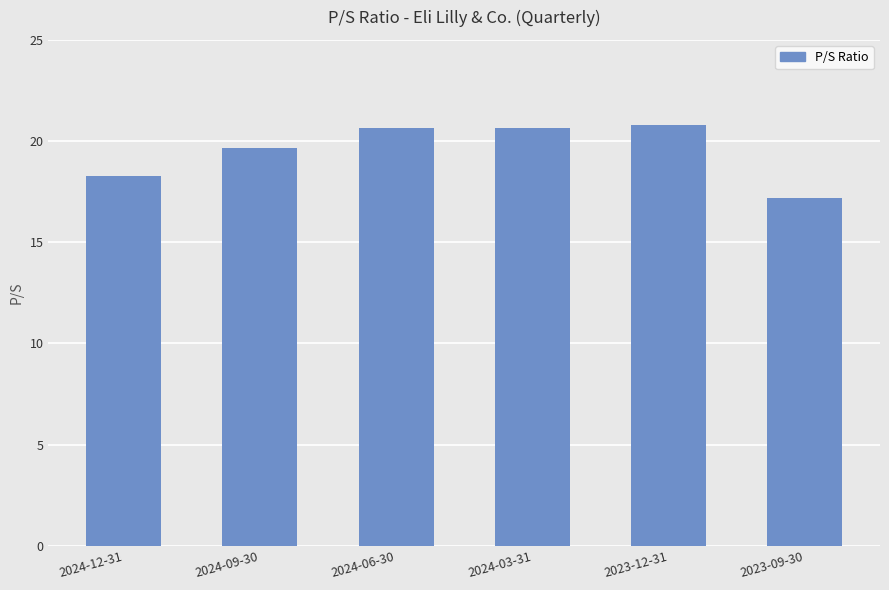

Where is the data nearest to the value 18?

2024-12-31